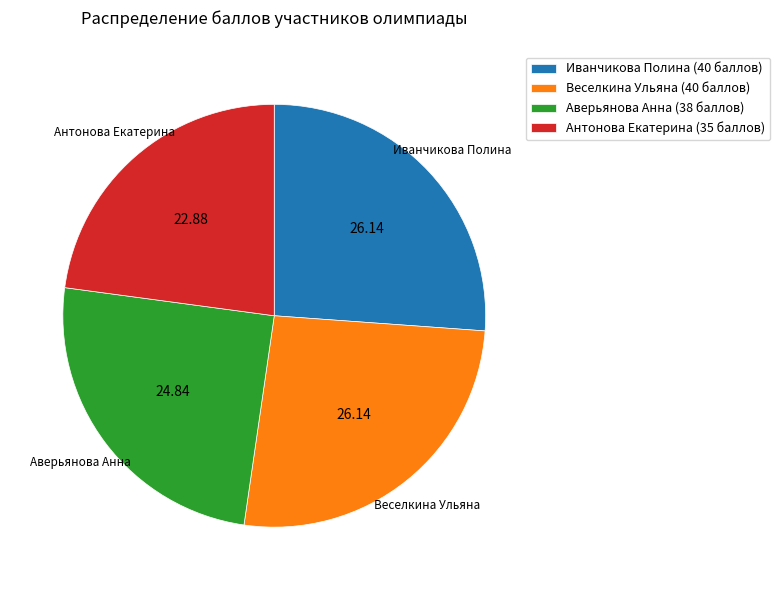

Between Аверьянова Анна (38 баллов) and Антонова Екатерина (35 баллов), which is larger?

Аверьянова Анна (38 баллов)